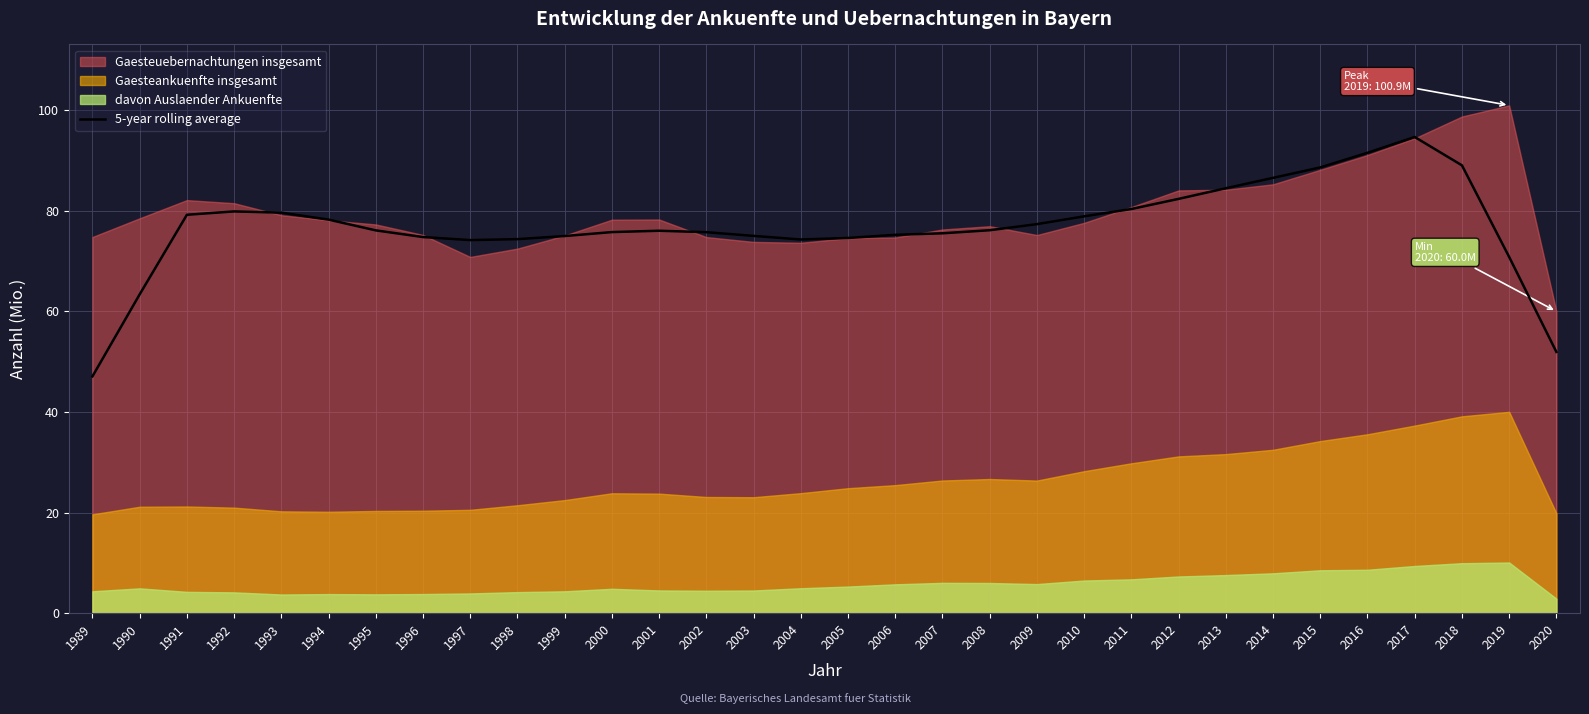

How many data points are above 76?

16